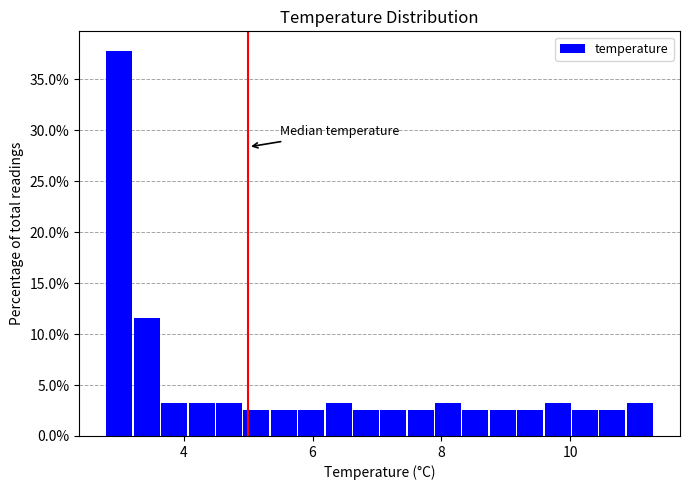

Around what value on the x-axis is the tallest bar? Give the approximate position of its centre, as read against the axis.

3.0